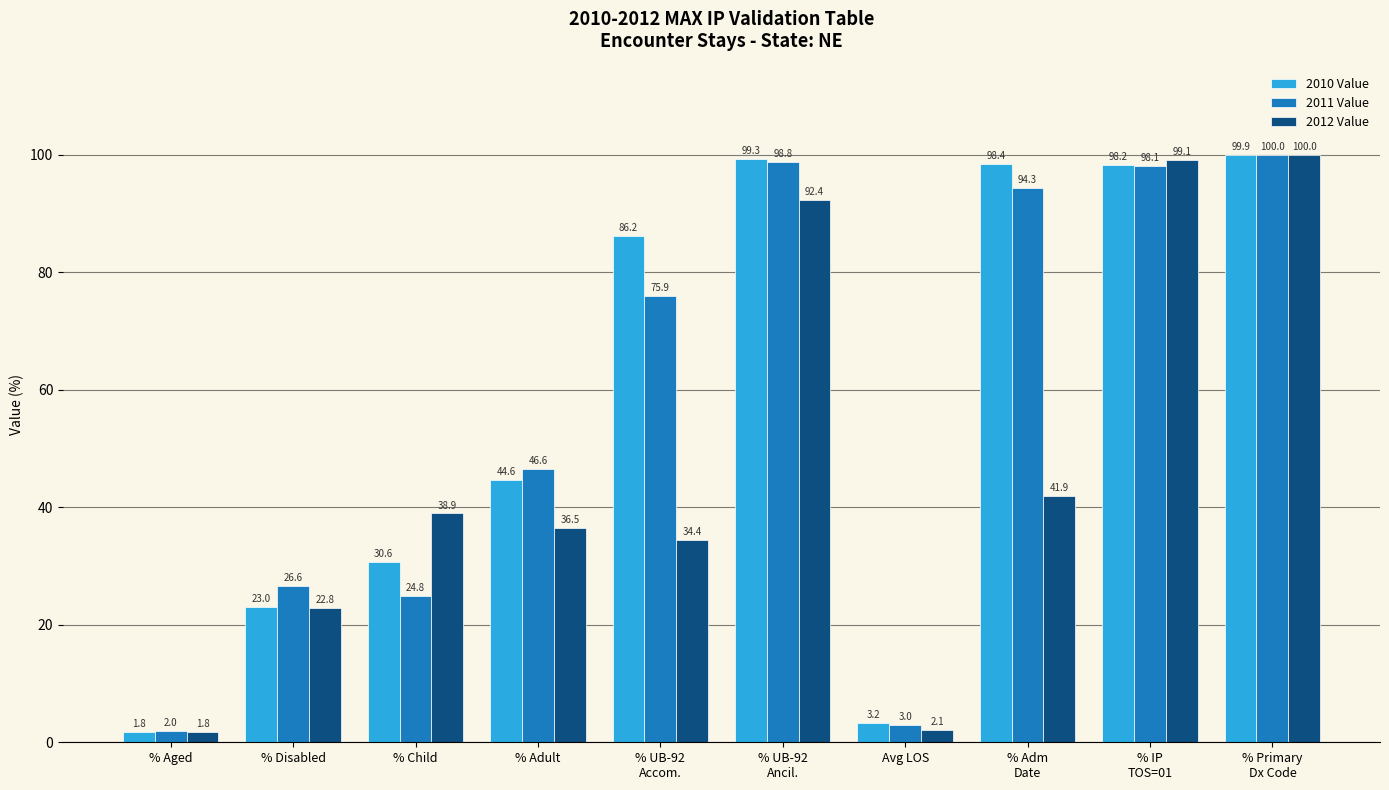

True or false: 2010 Value has a value of 99.9 at % Primary
Dx Code.

True